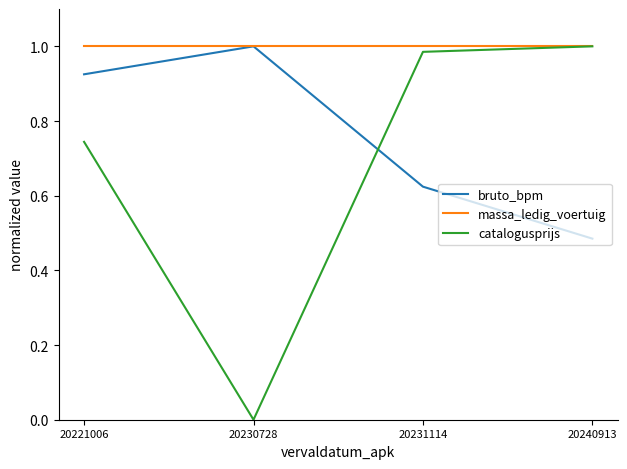

Rank the series by their average value, from lowest to highest.

catalogusprijs, bruto_bpm, massa_ledig_voertuig